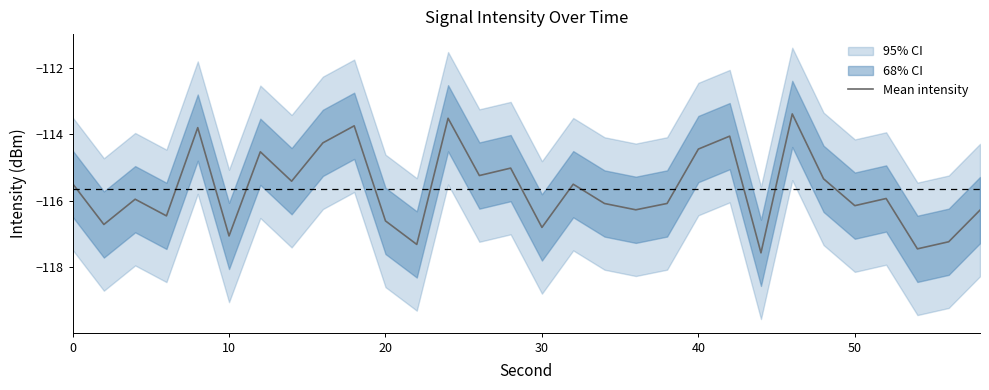

What is the smallest value displayed?

-117.6